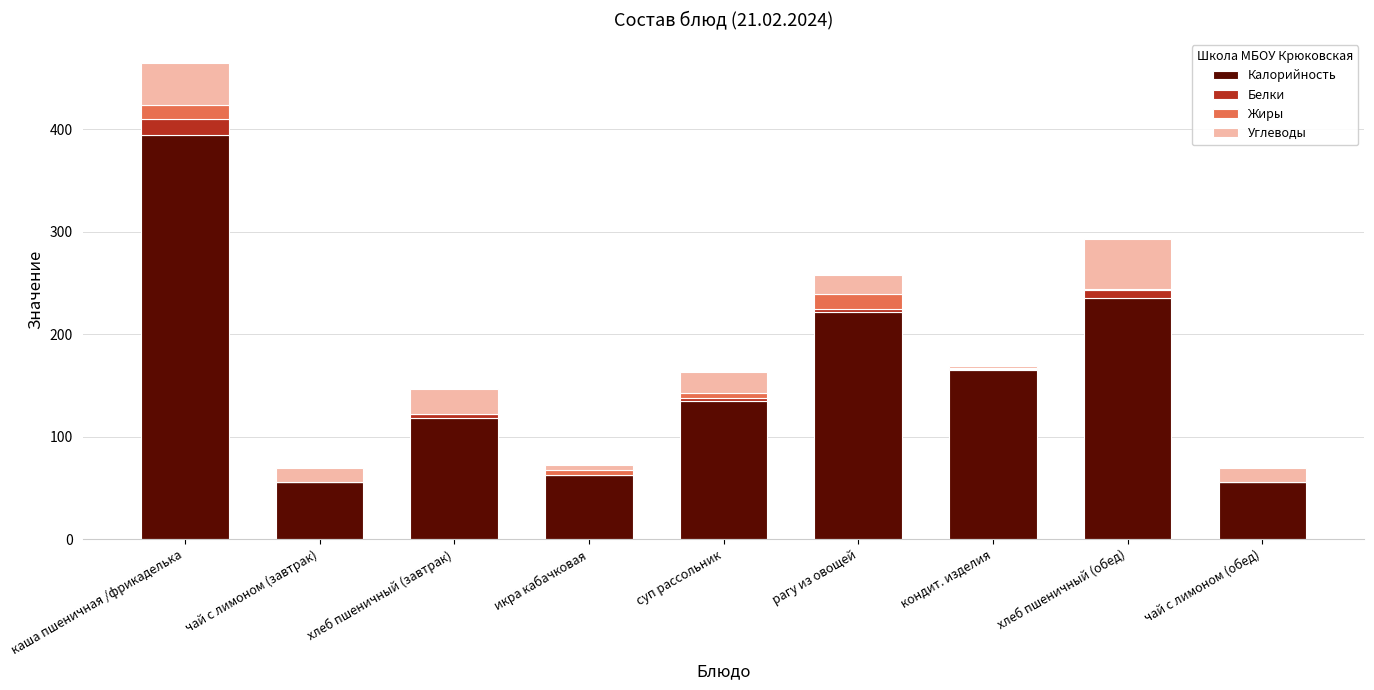

Count the number of categories in the chart.

9